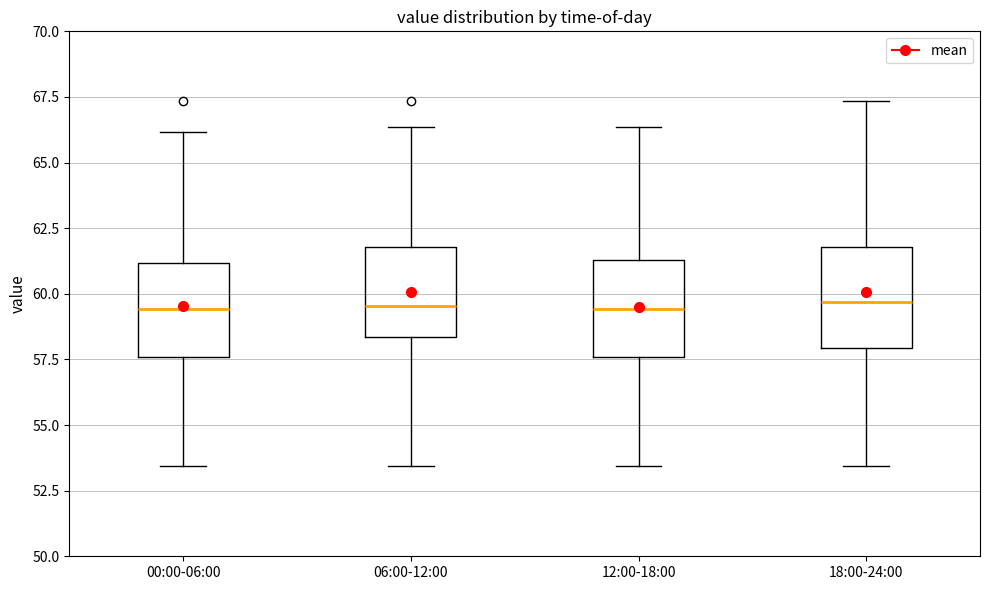

Where does the median line of the box for 12:00-18:00 sit on the y-axis? The values are not printed on the chart, so give them approximately, as read against the axis.

59.5